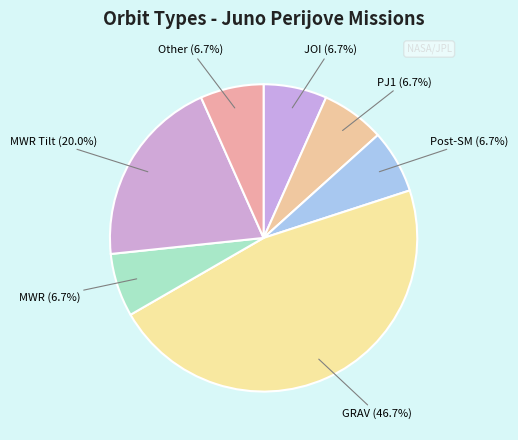

How many segments does this pie chart have?

7